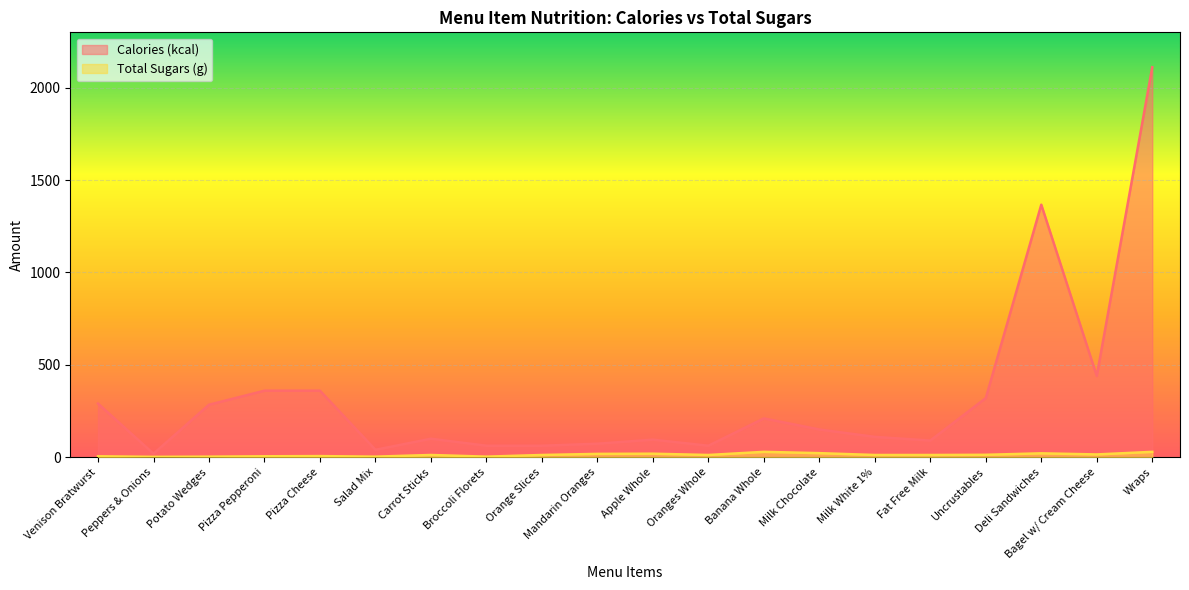

Does the chart display data point markers on the line(s)?

No